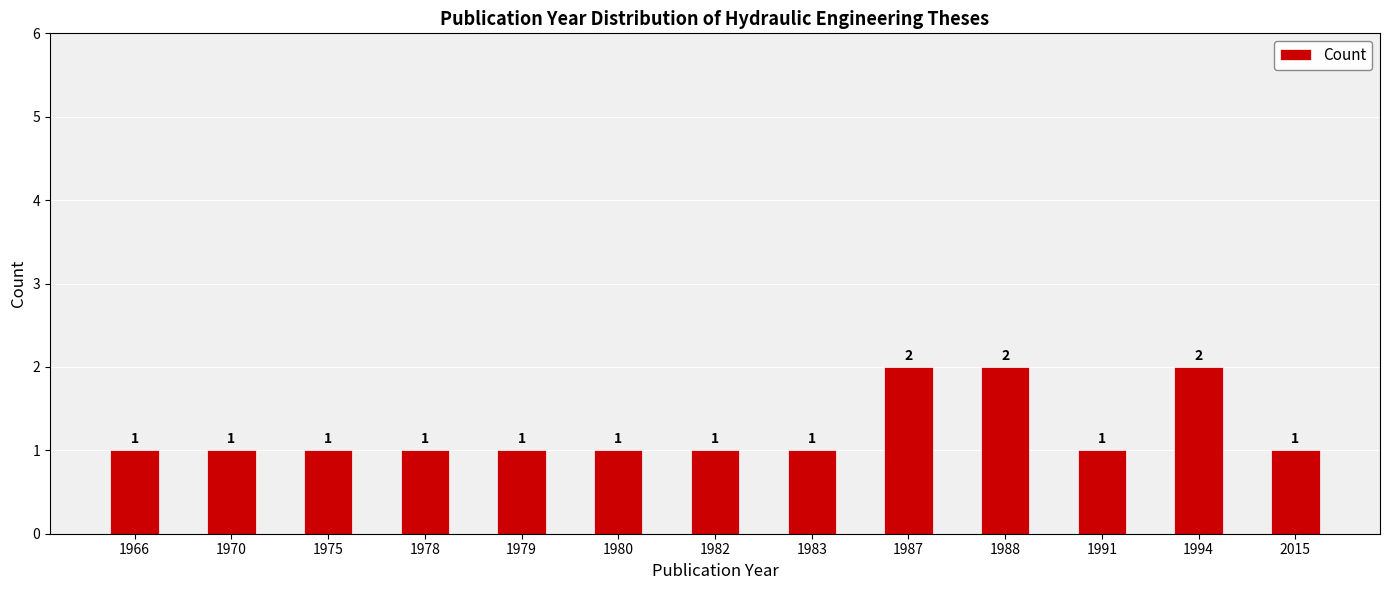

Read the value at 2015.

1